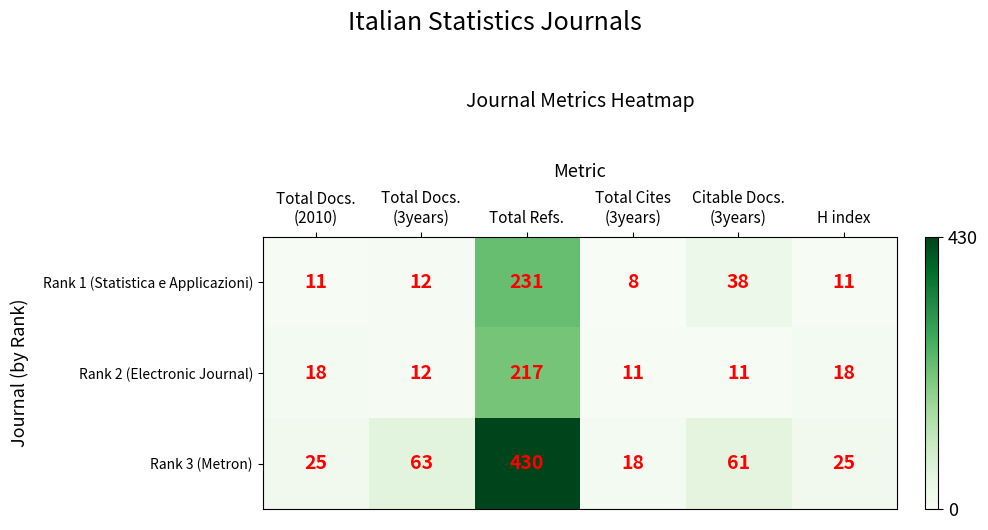

Is it true that Rank 2 (Electronic Journal) equals 18 at H index?

True